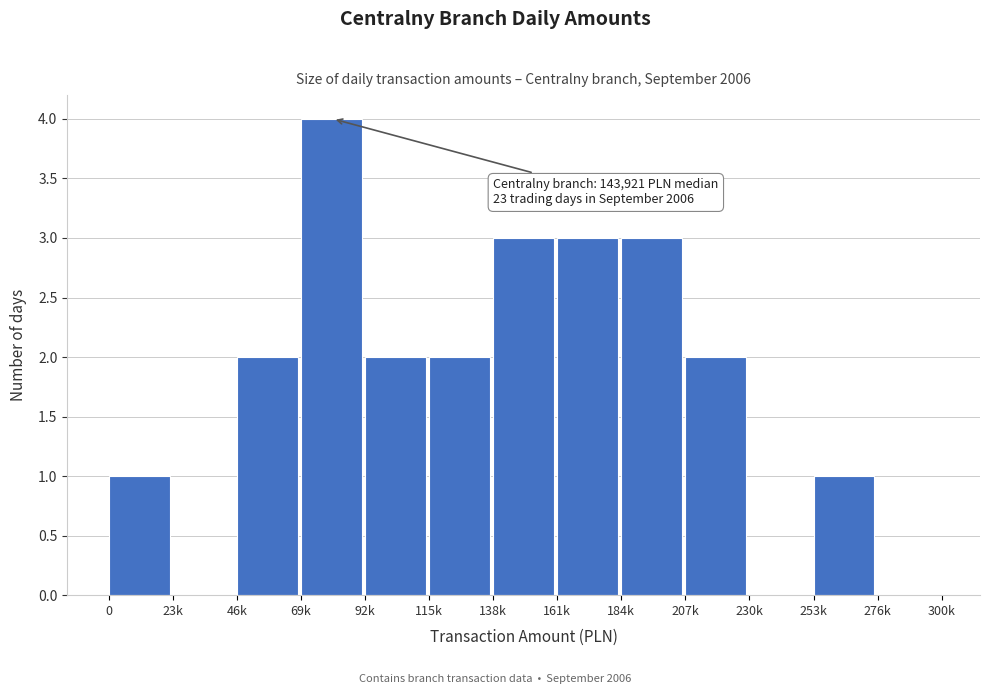

Reading left to right, transcribe all the data shown in this chart.

0=1	23k=0	46k=2	69k=4	92k=2	115k=2	138k=3	161k=3	184k=3	207k=2	230k=0	253k=1	276k=0